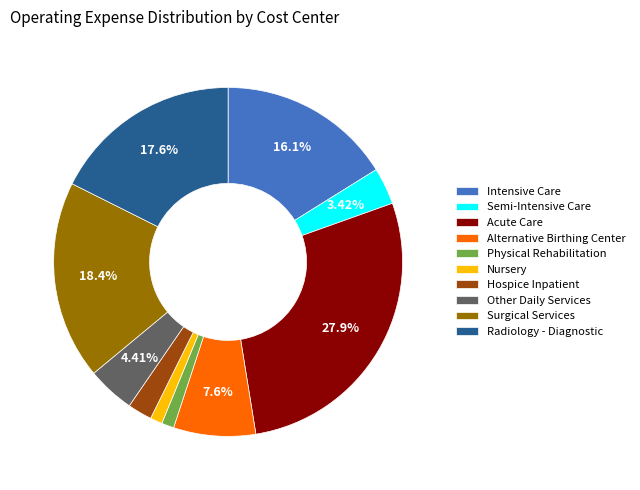

Count the number of slices in the pie.

10